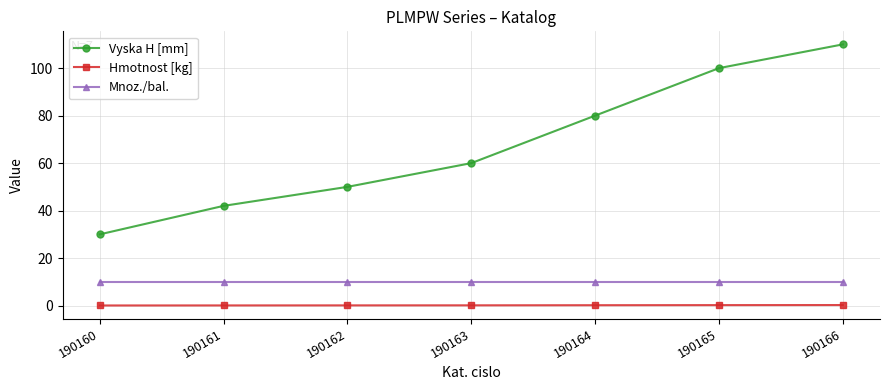

Count the number of data series in this chart.

3